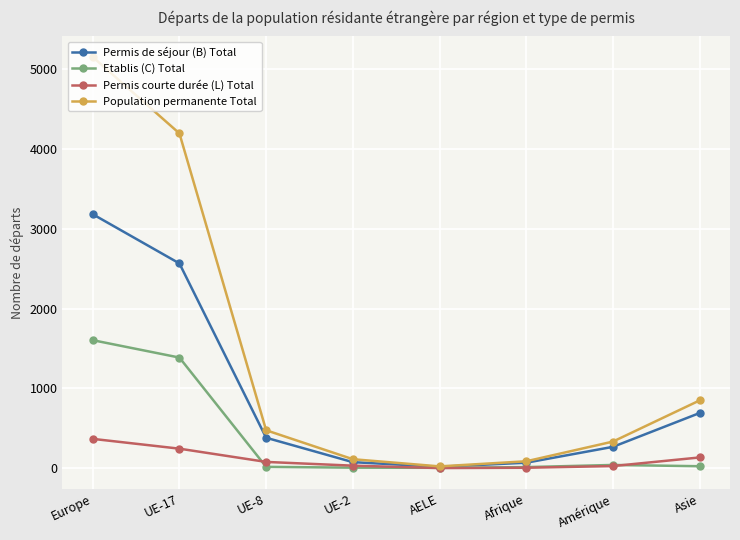

What is the sum of the Etablis (C) Total values at UE-17 and AELE?

1390